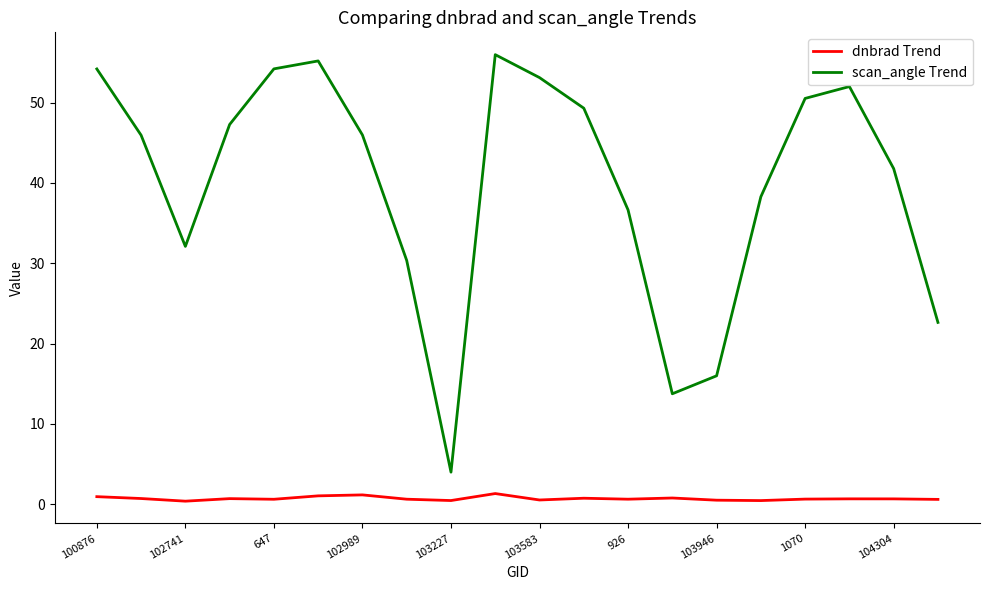

What is the maximum value for scan_angle Trend?

56.0